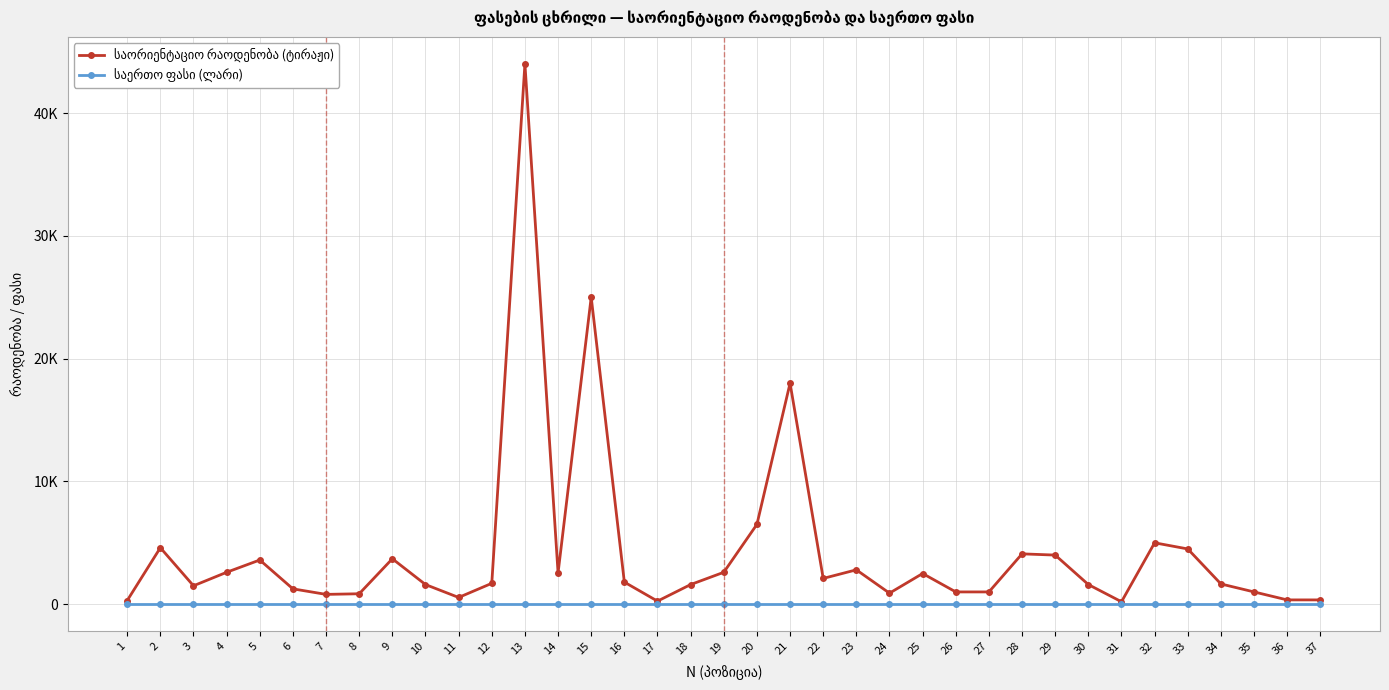

At how many categories does at least one series exceed 21230?

2